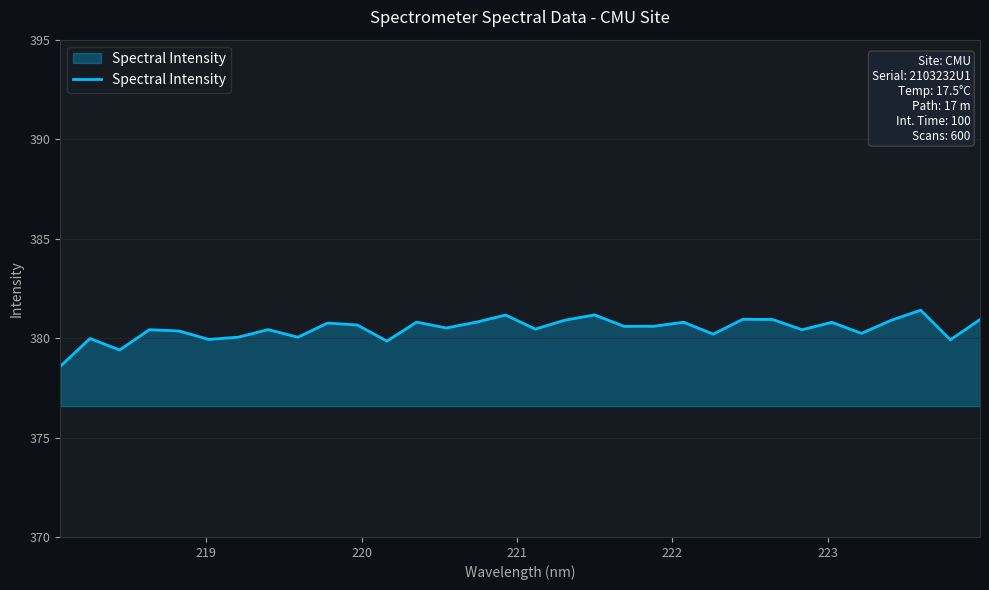

What is the minimum value shown in the chart?

378.6